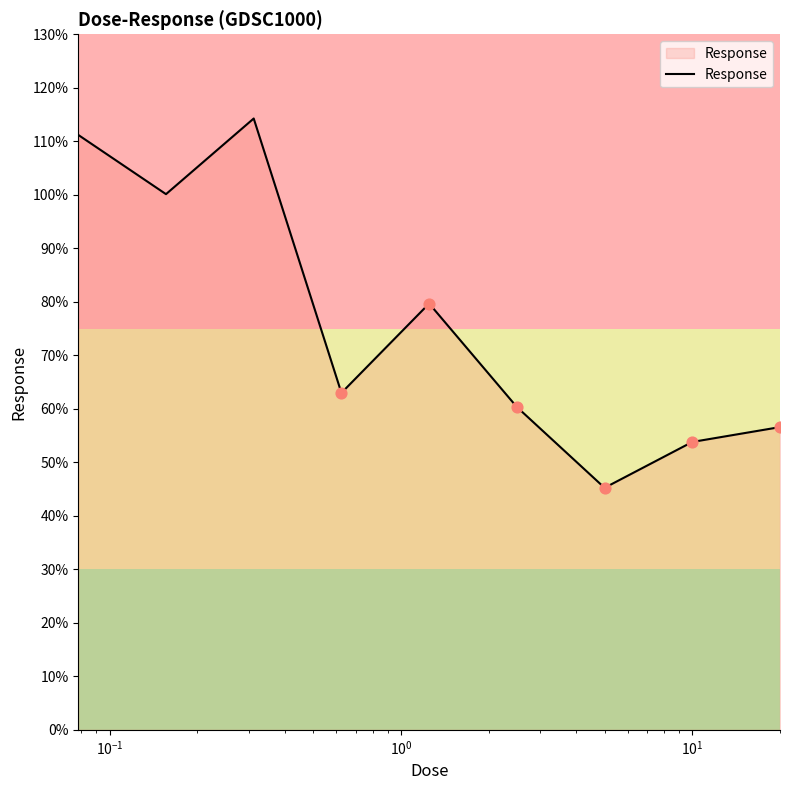

What is the maximum value shown in the chart?

114.3